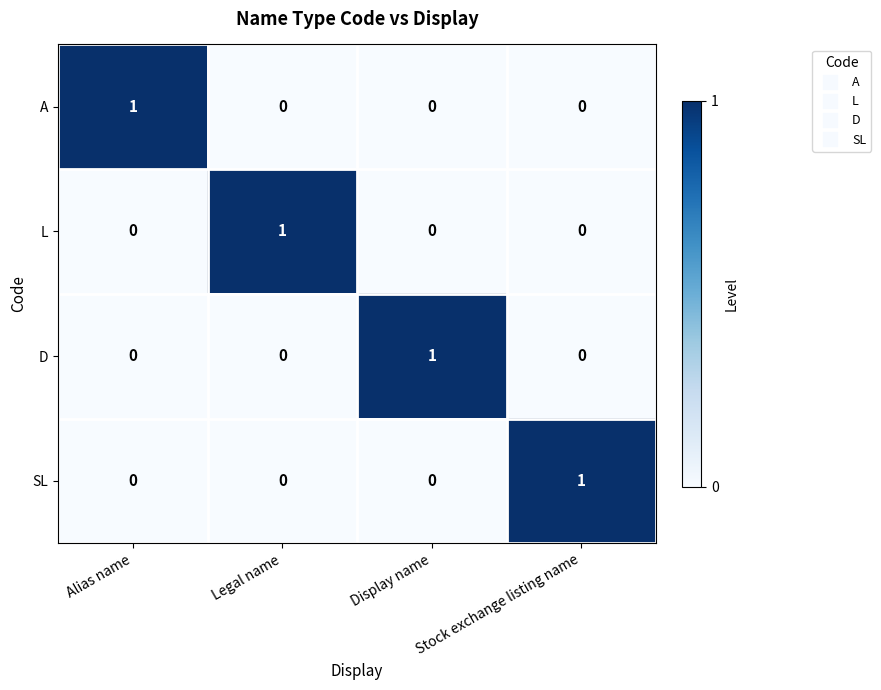

Is the value of L at Alias name greater than the value of A at Alias name?

No